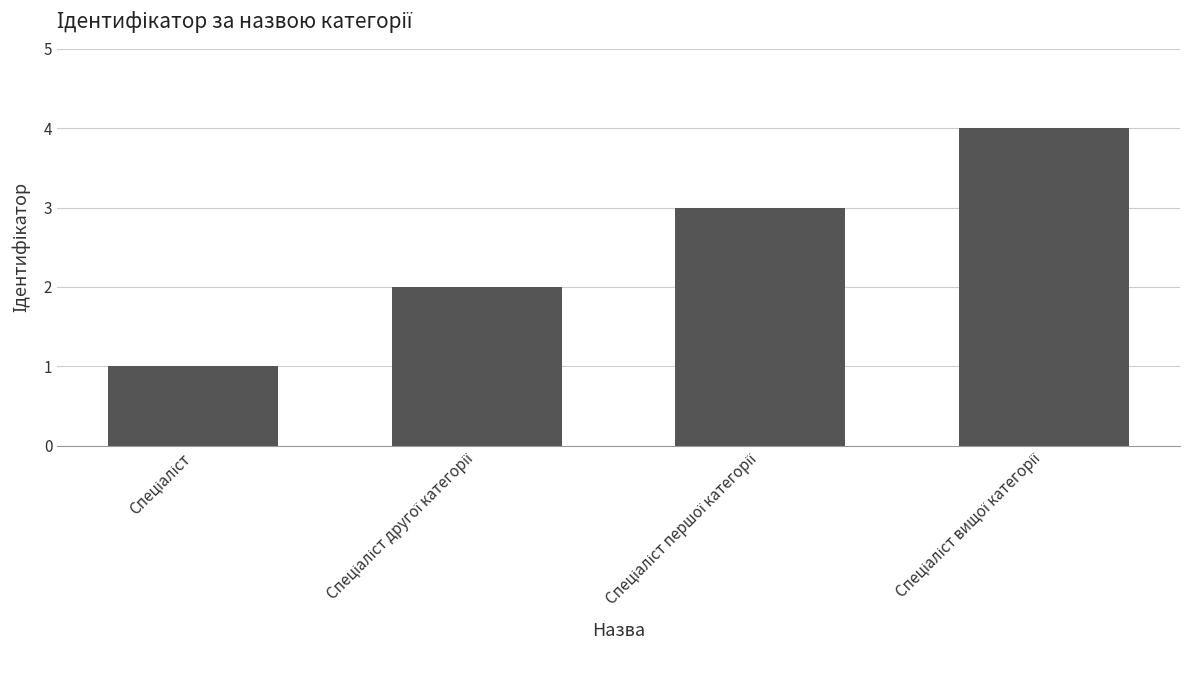

What is the maximum value shown in the chart?

4